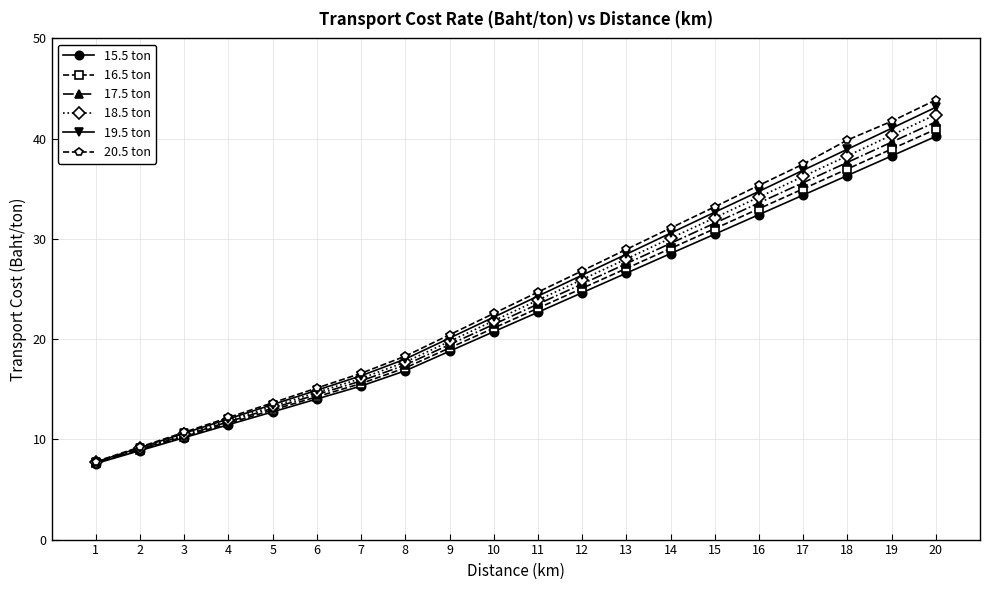

True or false: 20.5 ton has more than 1 interior local peaks.

False